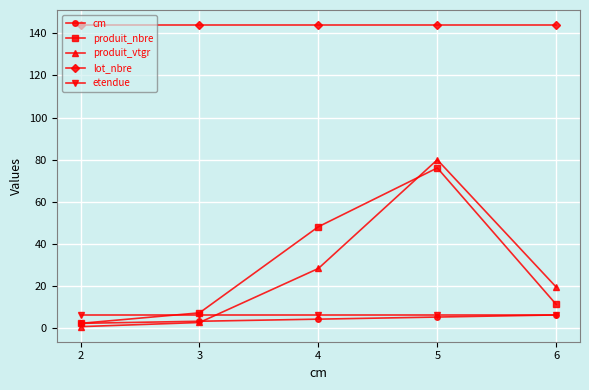

What is the average value of the cm series?

4.0